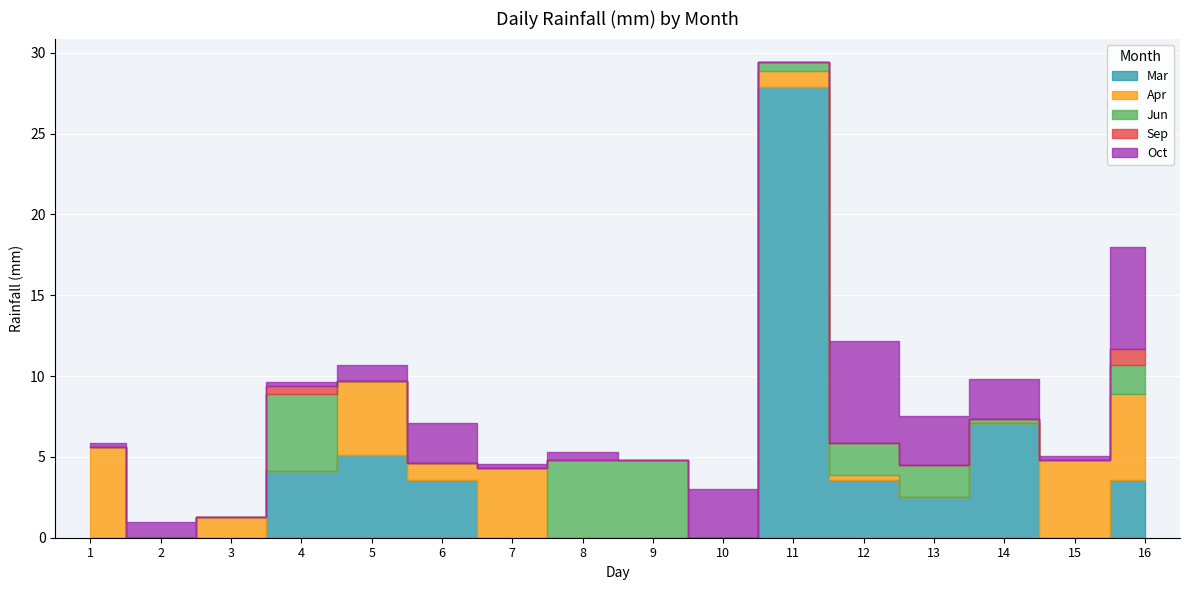

At which label does Jun reach its minimum?

Day 1